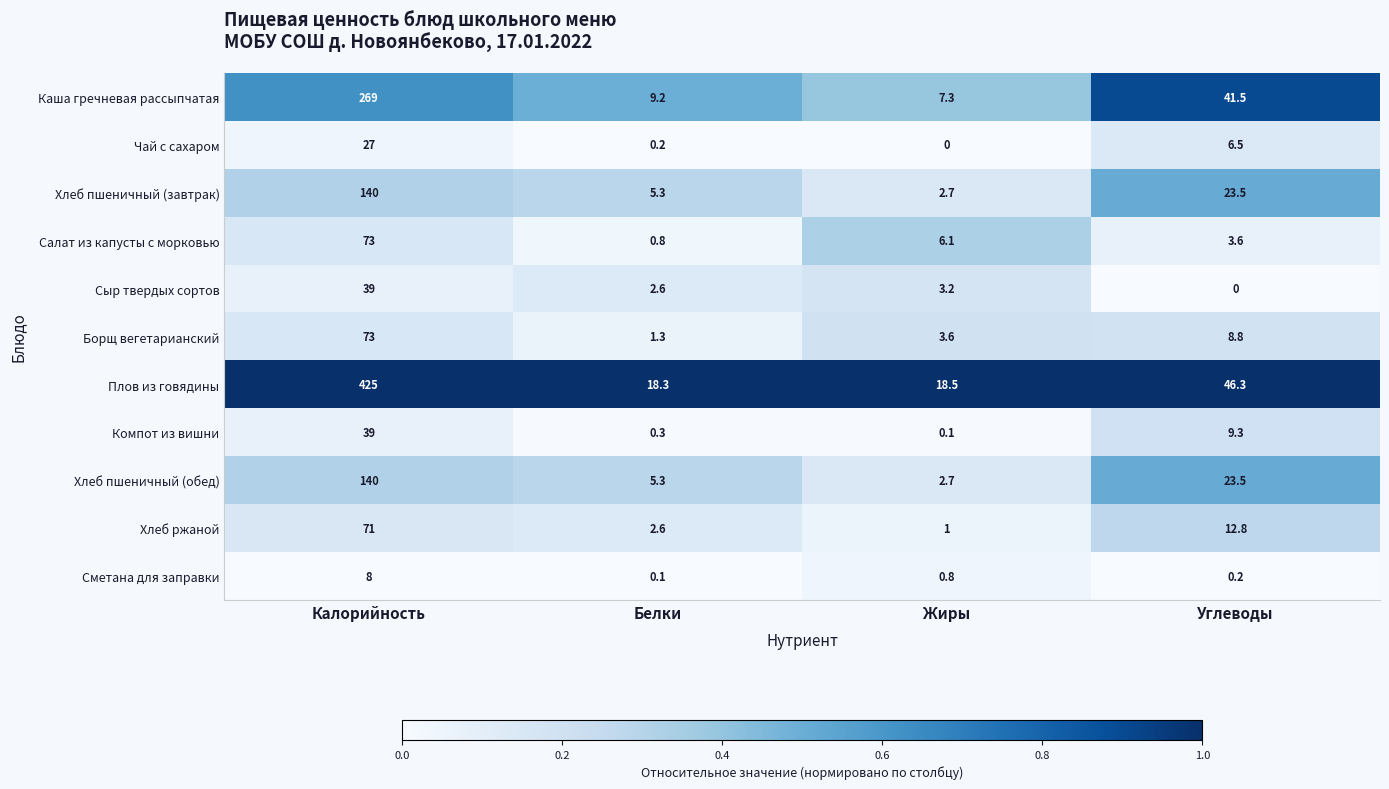

Rank the categories by Хлеб пшеничный (обед) value from lowest to highest.

Жиры, Белки, Углеводы, Калорийность